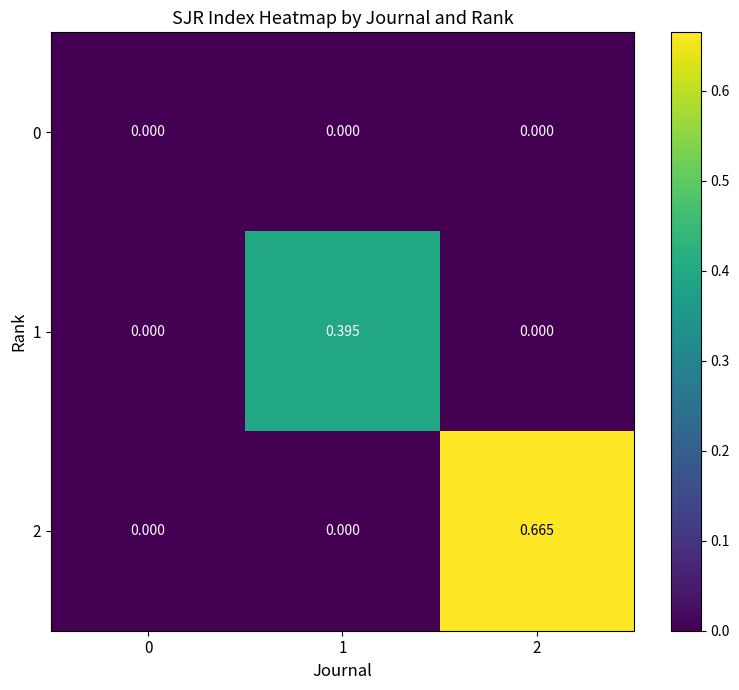

Rank the series by their average value, from lowest to highest.

0, 1, 2